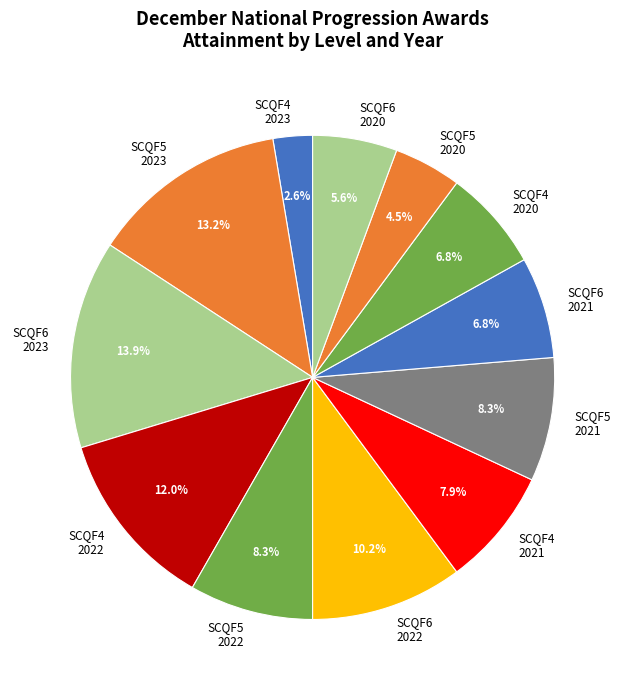

How much of the chart is everything except SCQF5 2022?

91.7%